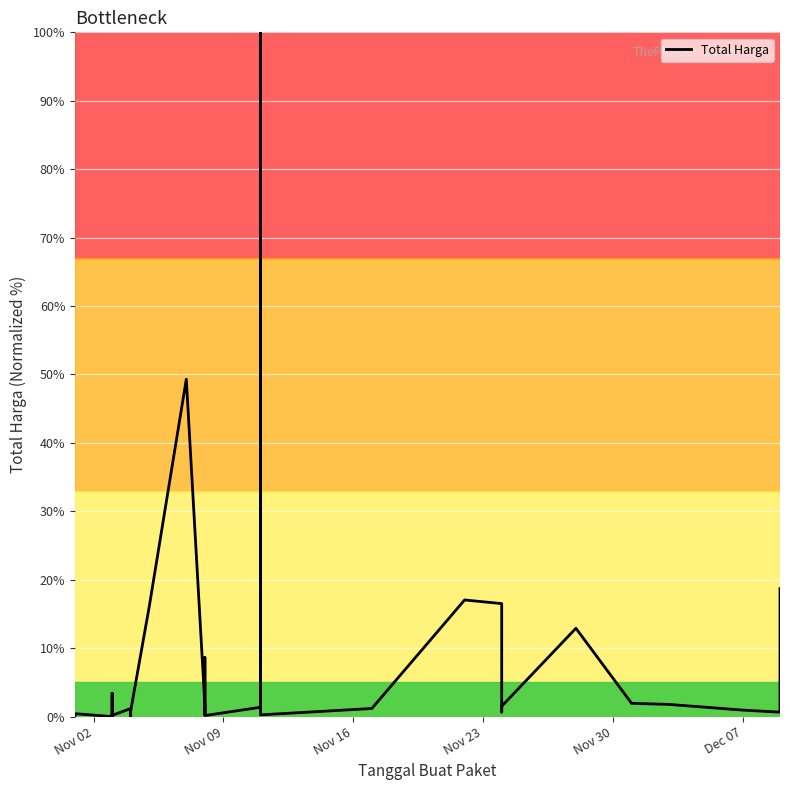

Is it true that the value at 17 is 0.2?

False